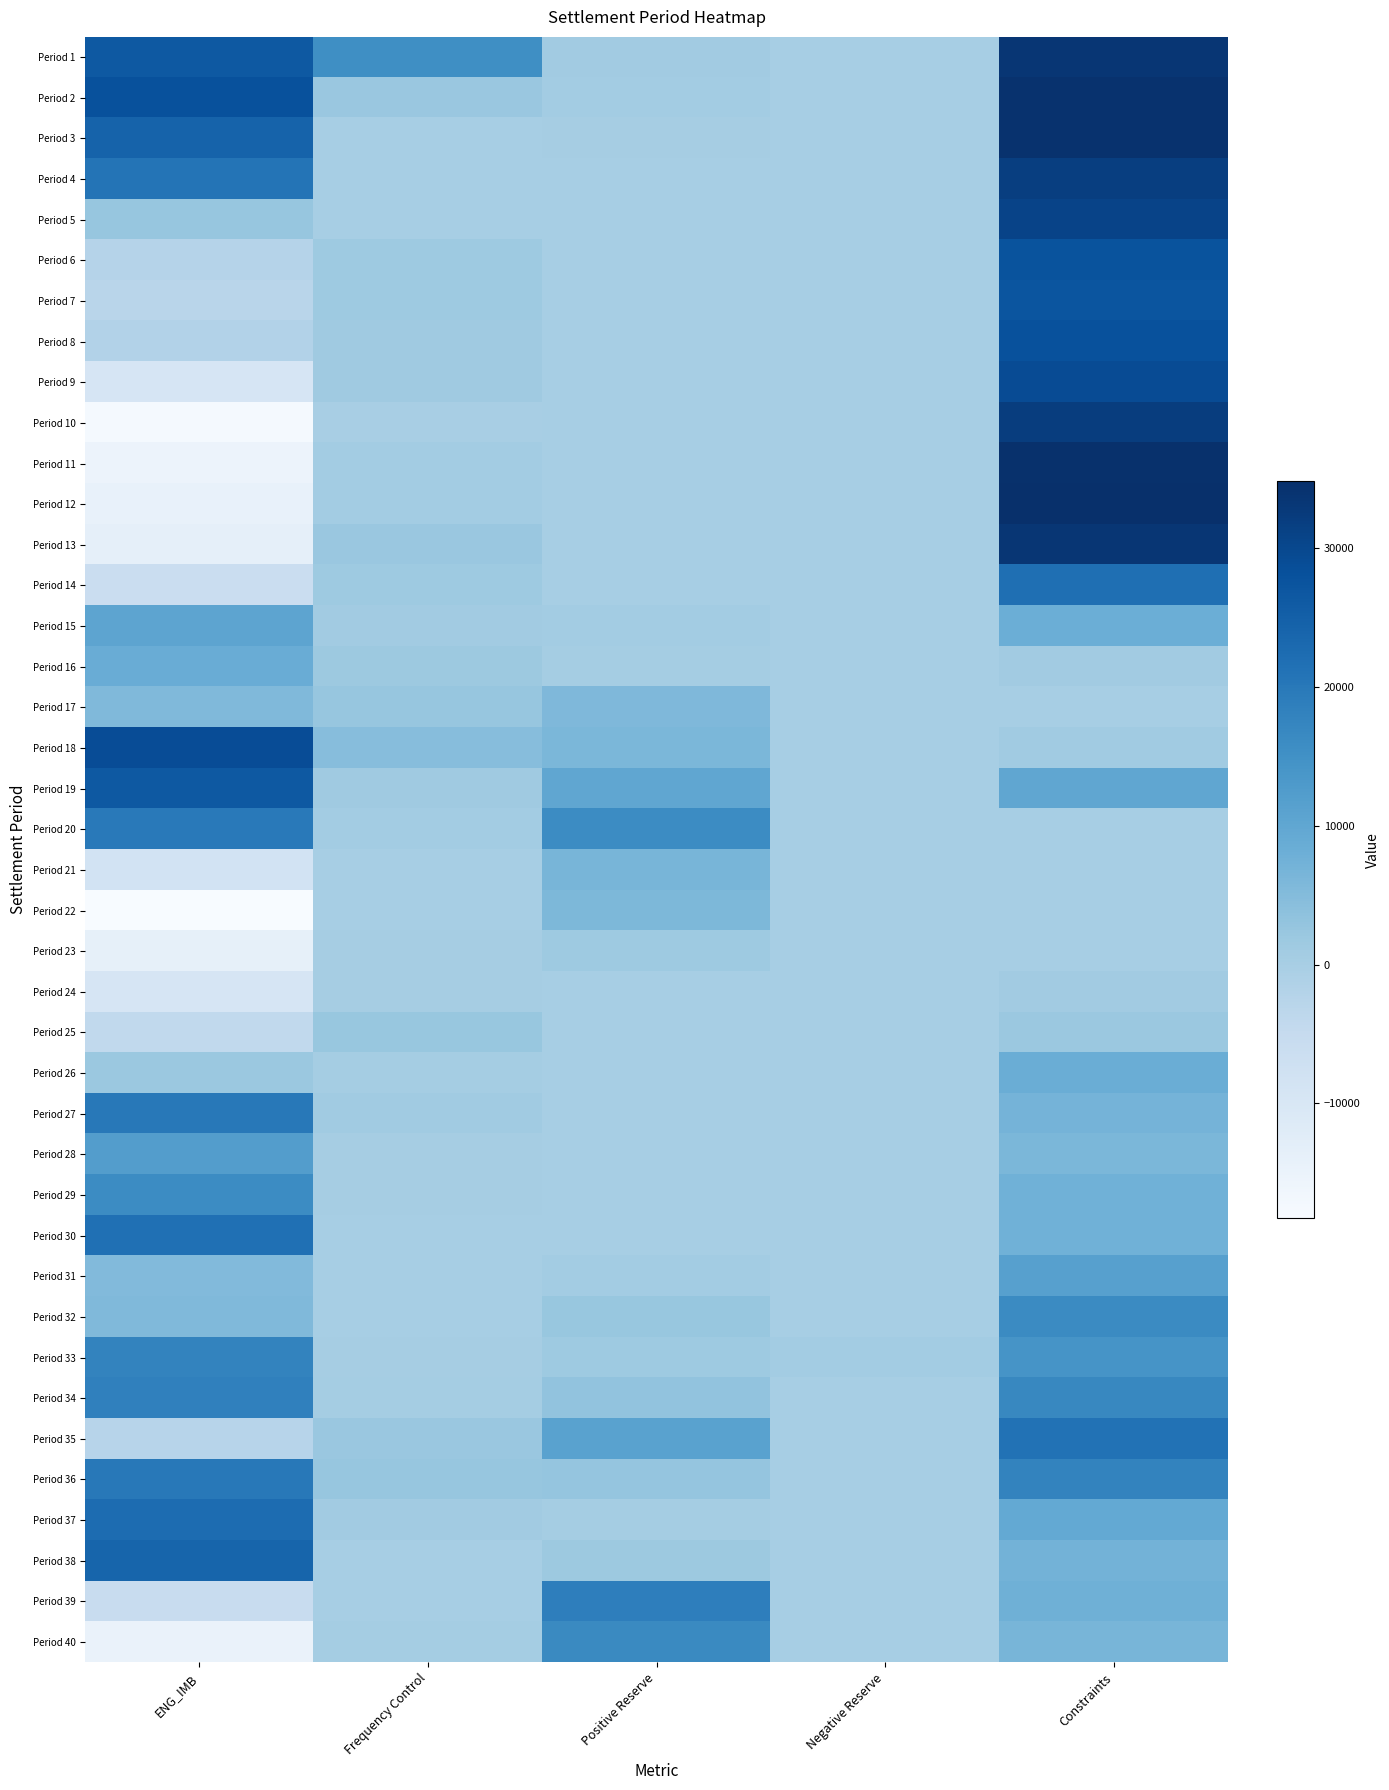

How many data points does each series have?

5